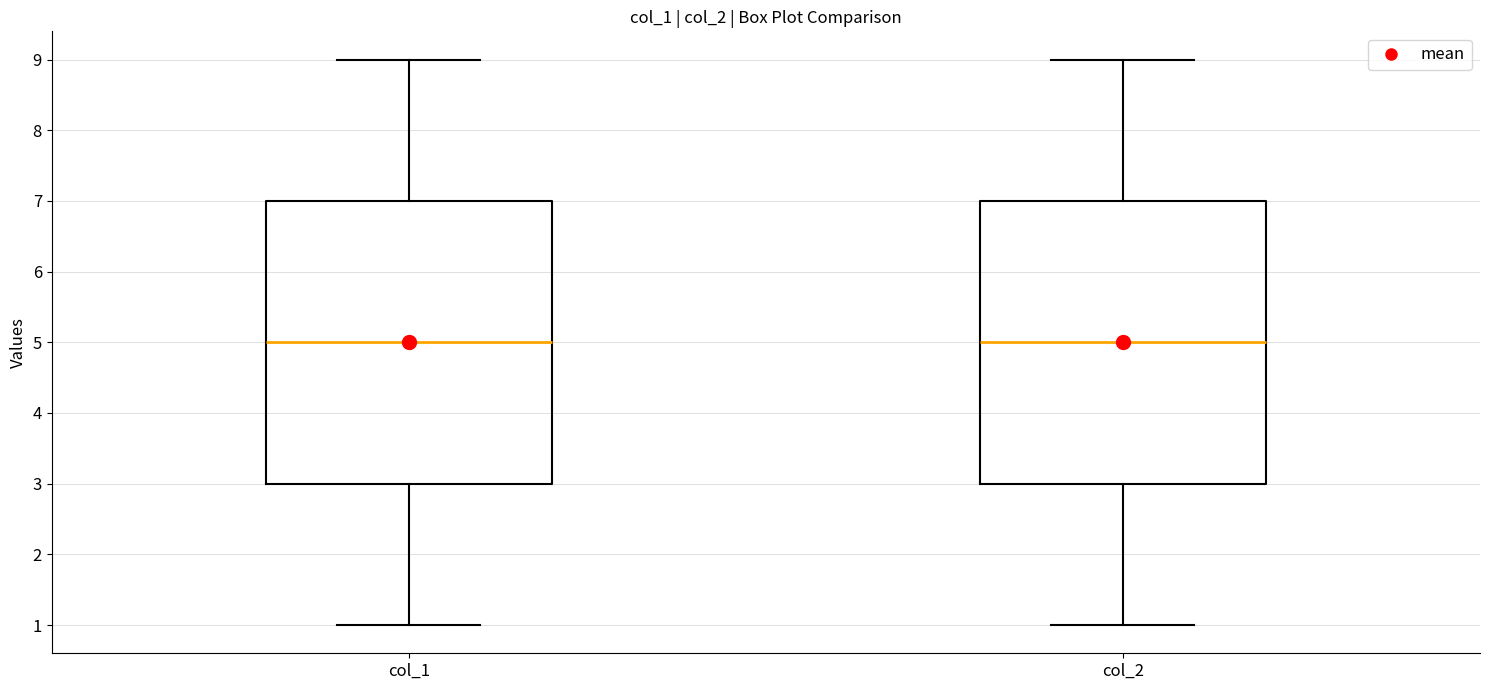

Reading left to right, transcribe this box plot: for each box, give where its median line is, the range the box spans, and where its two whiskers end, as read against the y-axis. The values are not printed on the chart, so give them approximately, as read against the axis.

col_1: median 5, box 3 to 7, whiskers 1 to 9
col_2: median 5, box 3 to 7, whiskers 1 to 9